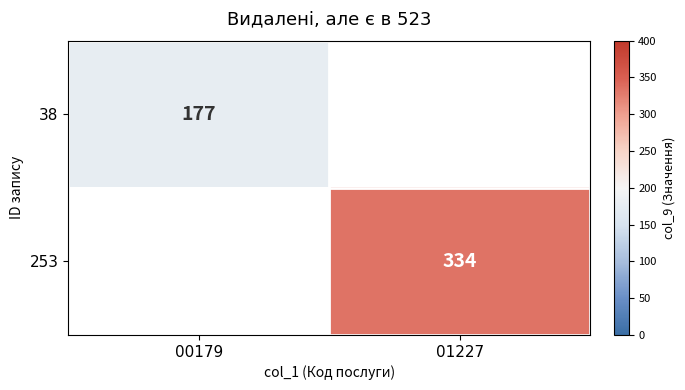

The value of 38 at 00179 is 39.2. True or false?

False